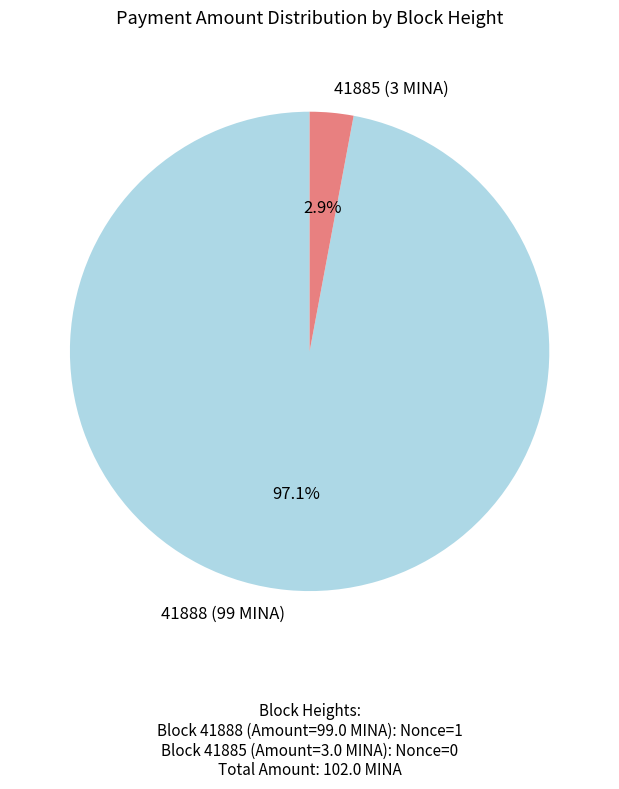

To the nearest percent, what is the difference between the largest and smallest slice percentages?

94%